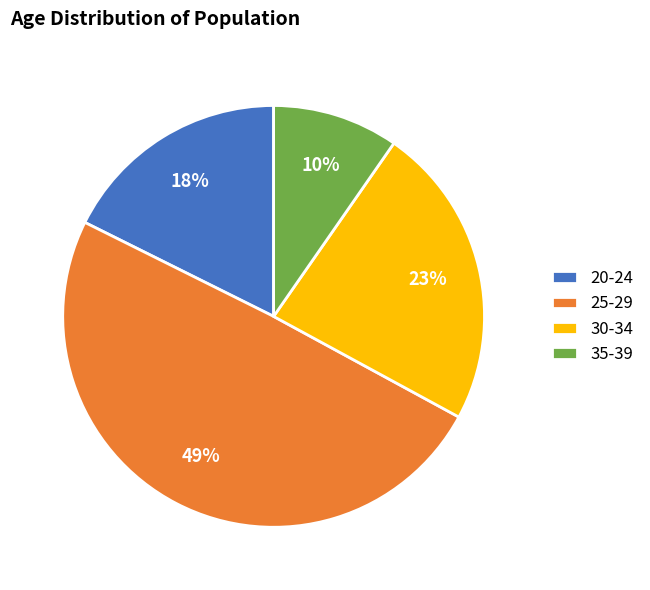

Do 35-39 and 30-34 together represent more than half of the pie?

No